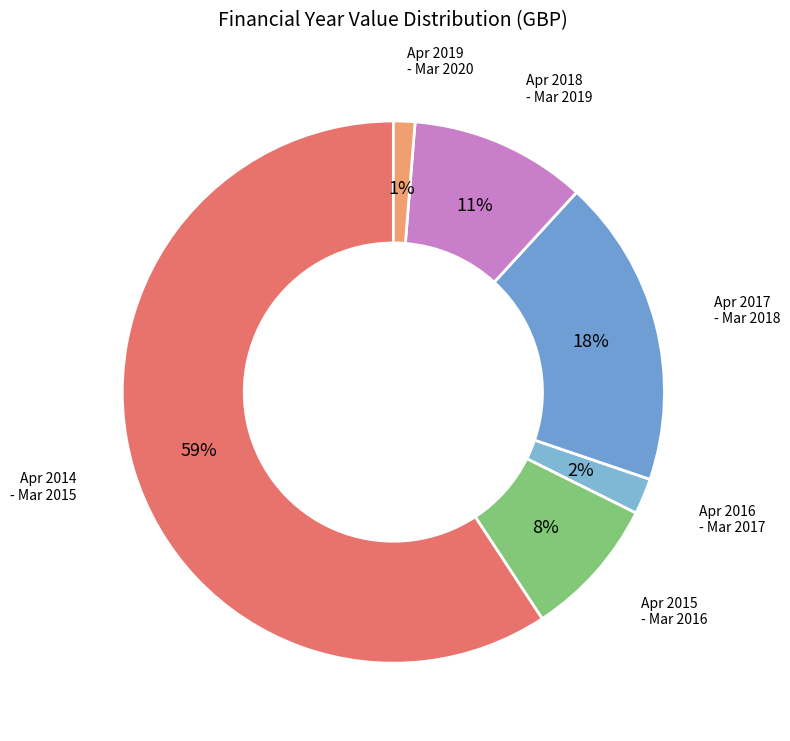

How many segments does this pie chart have?

6